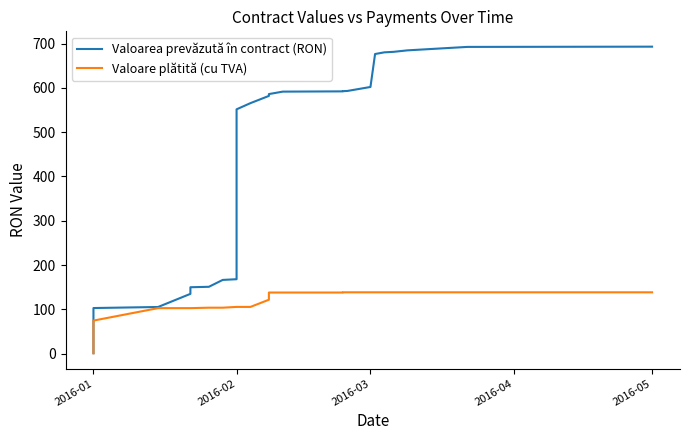

Rank the series by their average value, from lowest to highest.

Valoare plătită (cu TVA), Valoarea prevăzută în contract (RON)